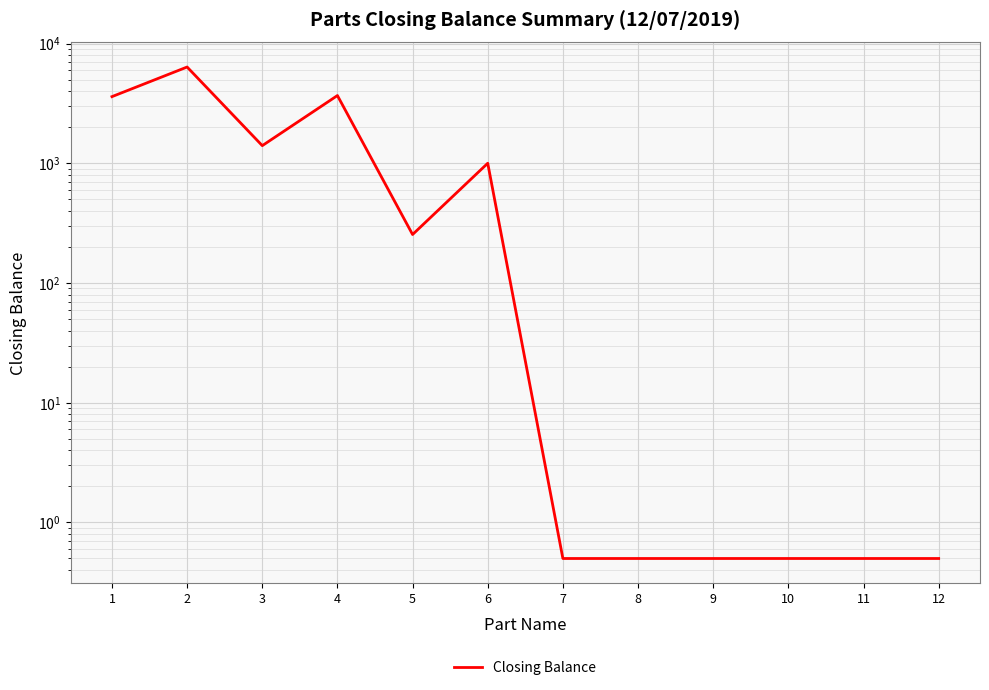

True or false: the data shows 0.7 at 12.

False